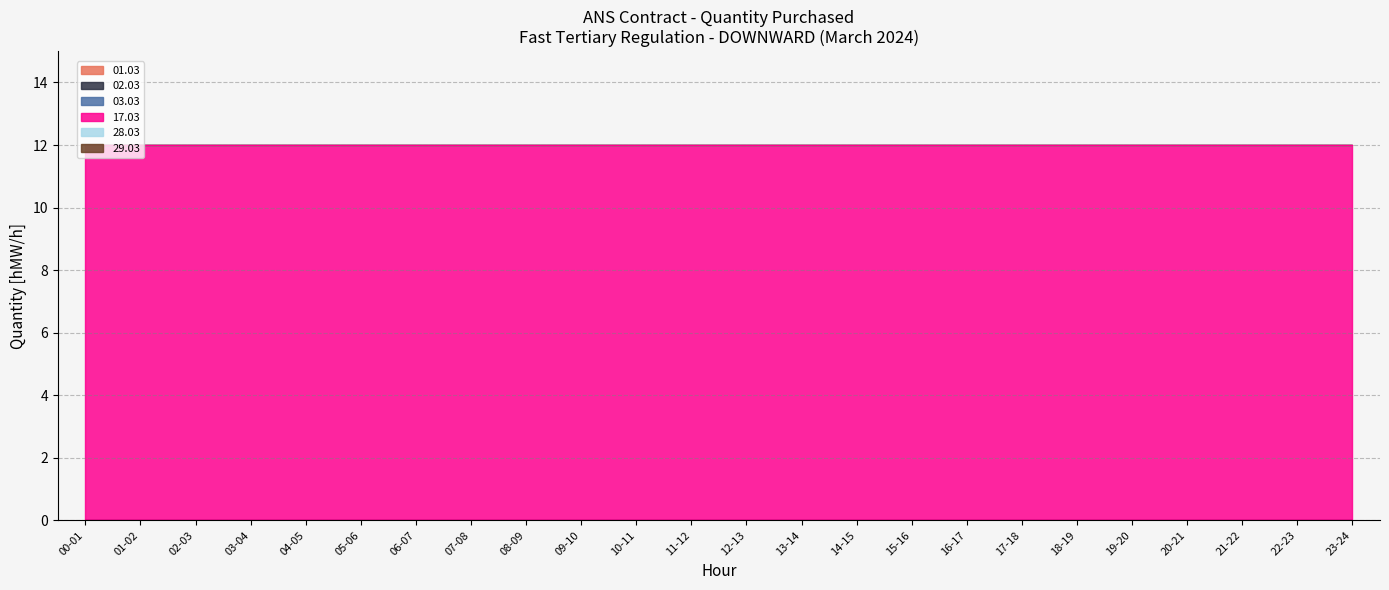

Reading left to right, list all the values displayed in this chart.

01.03: 00-01=0	01-02=0	02-03=0	03-04=0	04-05=0	05-06=0	06-07=0	07-08=0	08-09=0	09-10=0	10-11=0	11-12=0	12-13=0	13-14=0	14-15=0	15-16=0	16-17=0	17-18=0	18-19=0	19-20=0	20-21=0	21-22=0	22-23=0	23-24=0
02.03: 00-01=0	01-02=0	02-03=0	03-04=0	04-05=0	05-06=0	06-07=0	07-08=0	08-09=0	09-10=0	10-11=0	11-12=0	12-13=0	13-14=0	14-15=0	15-16=0	16-17=0	17-18=0	18-19=0	19-20=0	20-21=0	21-22=0	22-23=0	23-24=0
03.03: 00-01=0	01-02=0	02-03=0	03-04=0	04-05=0	05-06=0	06-07=0	07-08=0	08-09=0	09-10=0	10-11=0	11-12=0	12-13=0	13-14=0	14-15=0	15-16=0	16-17=0	17-18=0	18-19=0	19-20=0	20-21=0	21-22=0	22-23=0	23-24=0
17.03: 00-01=12	01-02=12	02-03=12	03-04=12	04-05=12	05-06=12	06-07=12	07-08=12	08-09=12	09-10=12	10-11=12	11-12=12	12-13=12	13-14=12	14-15=12	15-16=12	16-17=12	17-18=12	18-19=12	19-20=12	20-21=12	21-22=12	22-23=12	23-24=12
28.03: 00-01=0	01-02=0	02-03=0	03-04=0	04-05=0	05-06=0	06-07=0	07-08=0	08-09=0	09-10=0	10-11=0	11-12=0	12-13=0	13-14=0	14-15=0	15-16=0	16-17=0	17-18=0	18-19=0	19-20=0	20-21=0	21-22=0	22-23=0	23-24=0
29.03: 00-01=0	01-02=0	02-03=0	03-04=0	04-05=0	05-06=0	06-07=0	07-08=0	08-09=0	09-10=0	10-11=0	11-12=0	12-13=0	13-14=0	14-15=0	15-16=0	16-17=0	17-18=0	18-19=0	19-20=0	20-21=0	21-22=0	22-23=0	23-24=0